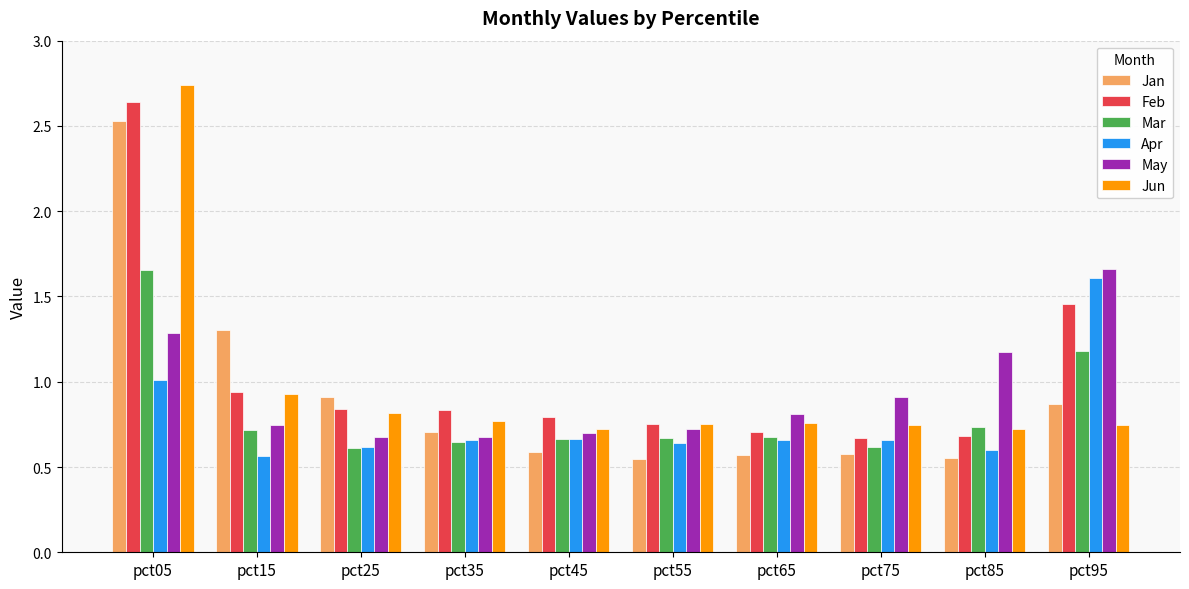

What is the sum of the May values at pct15 and pct85?

1.9